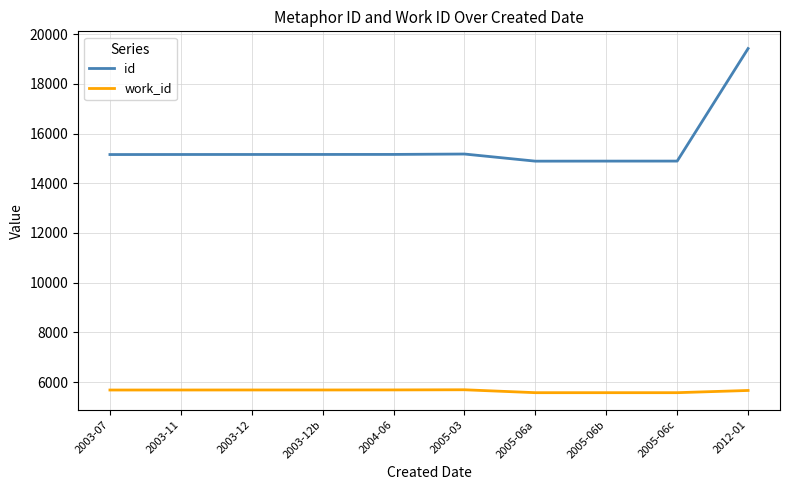

How many lines are shown in the chart?

2